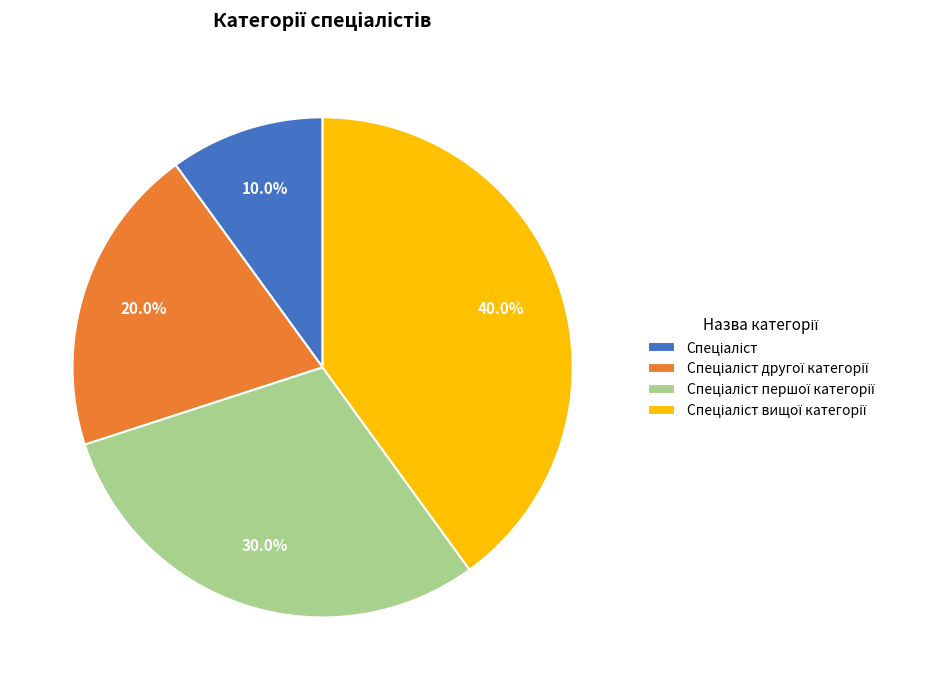

Is there a majority slice in this chart?

No